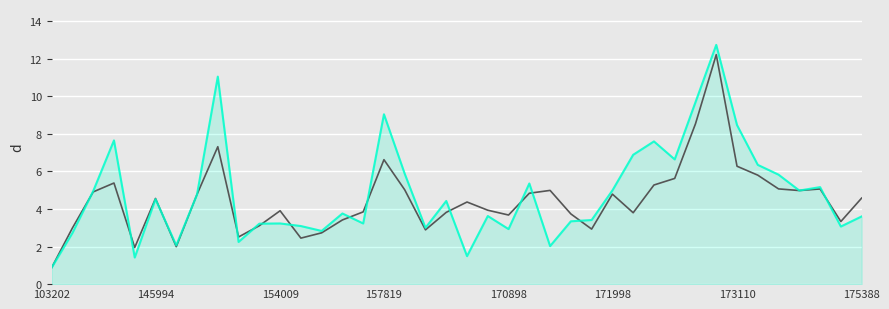

What is the maximum value shown in the chart?

12.7